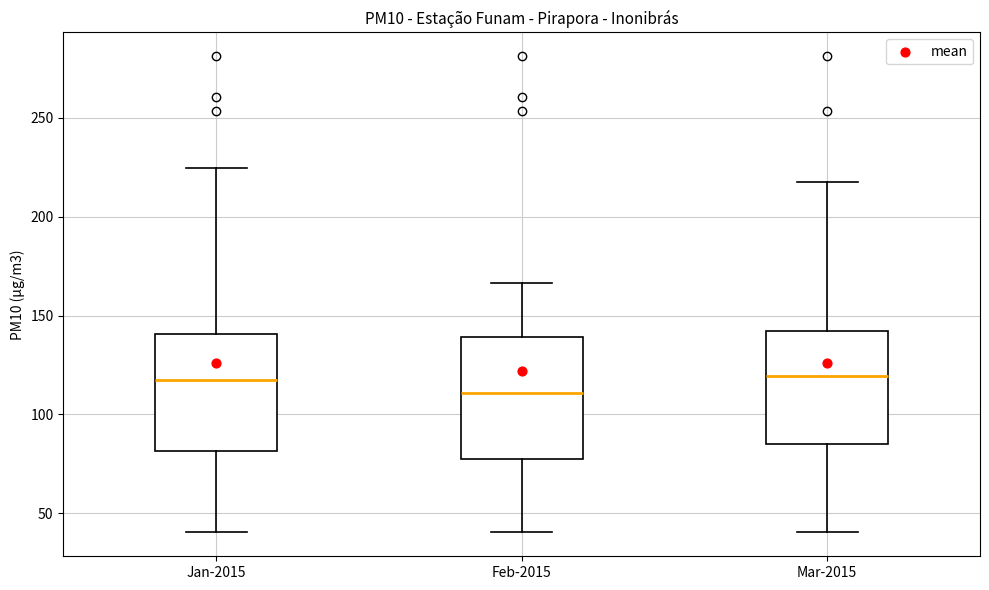

Where does the lower whisker of the box for Jan-2015 end on the y-axis? The values are not printed on the chart, so give them approximately, as read against the axis.

40